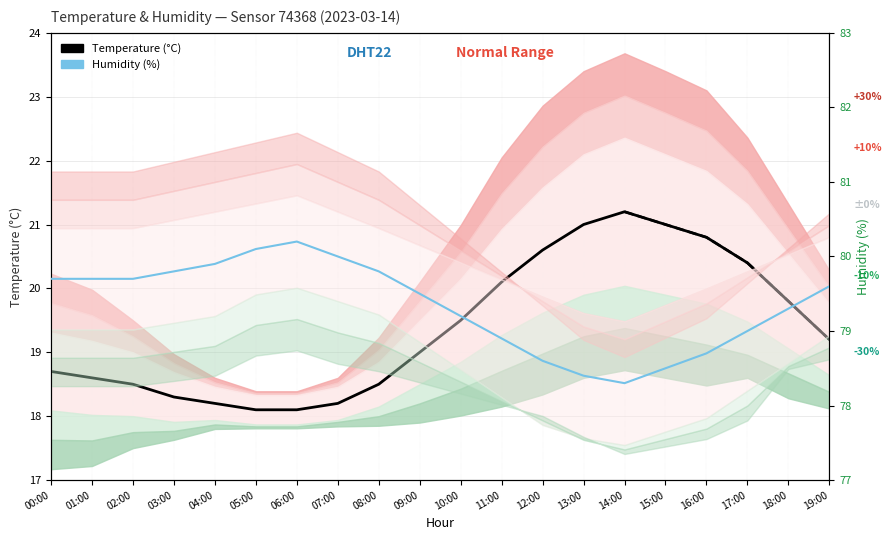

List the series in order of their peak value, highest first.

Humidity (%), Temperature (°C)